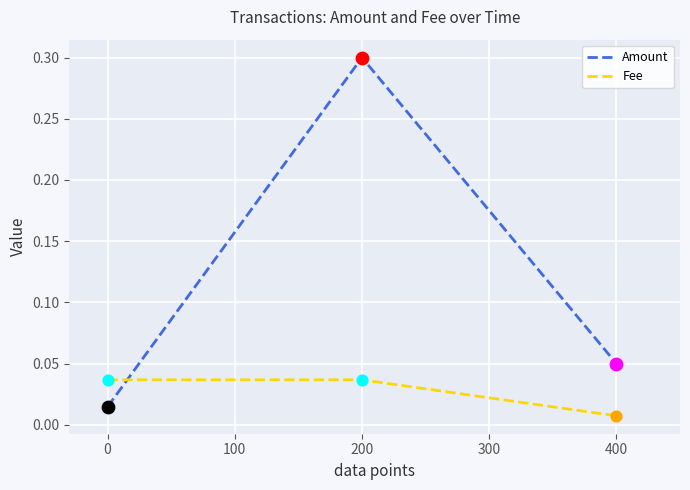

Which series changed the most between 200 and 400?

Amount